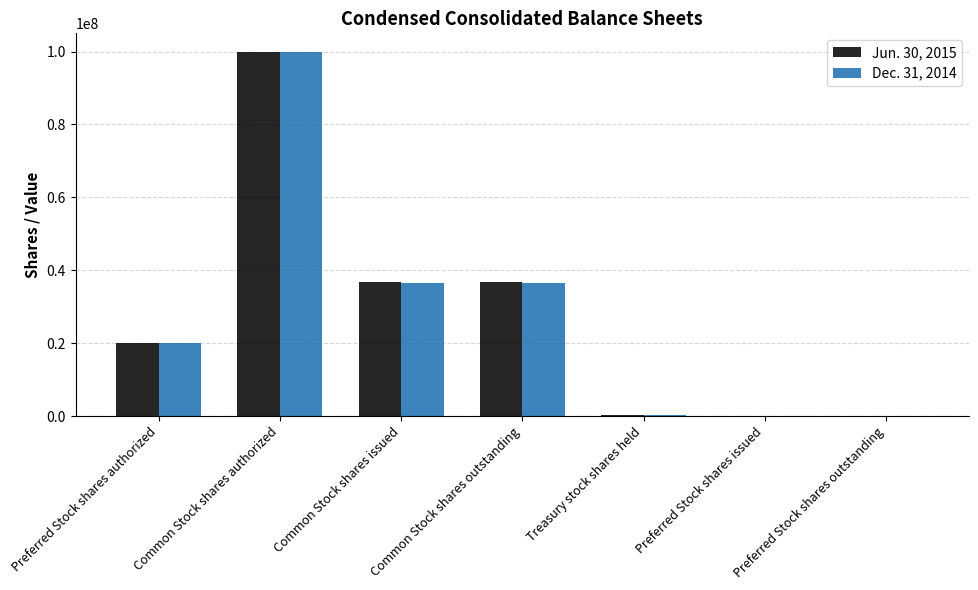

Is it true that Dec. 31, 2014 equals 31677402 at Common Stock shares authorized?

False